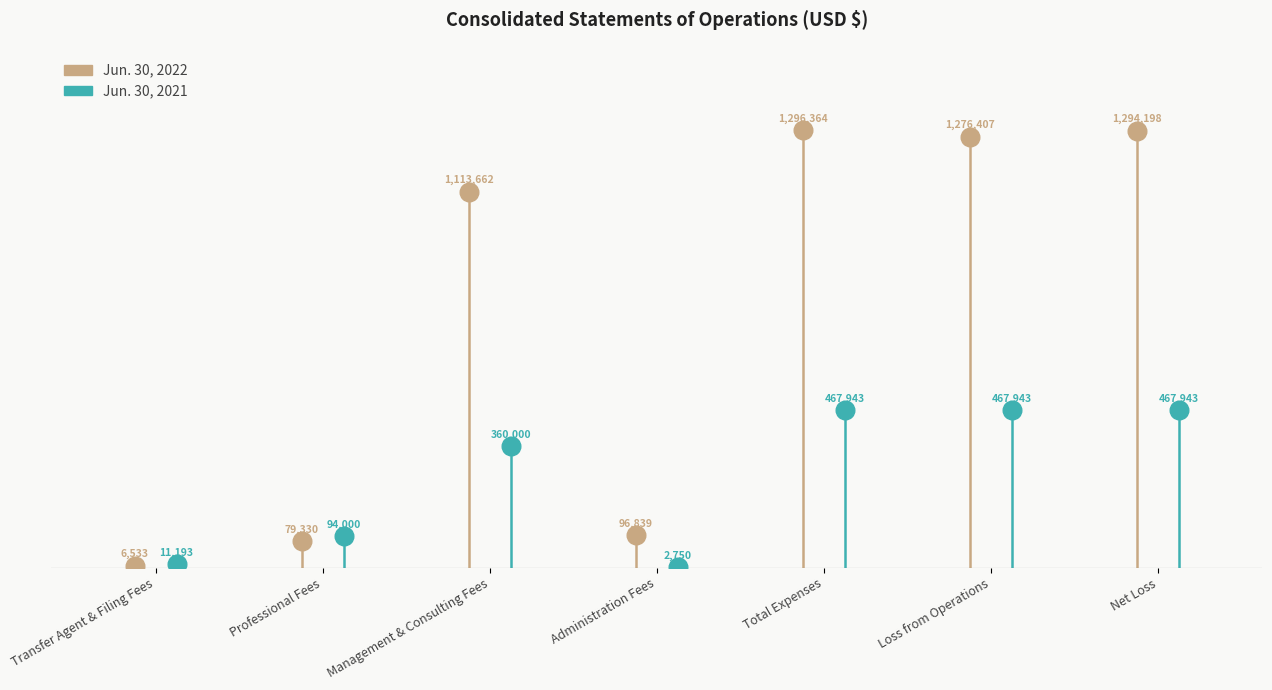

Is the value of Jun. 30, 2022 at Management & Consulting Fees greater than the value of Jun. 30, 2021 at Net Loss?

Yes